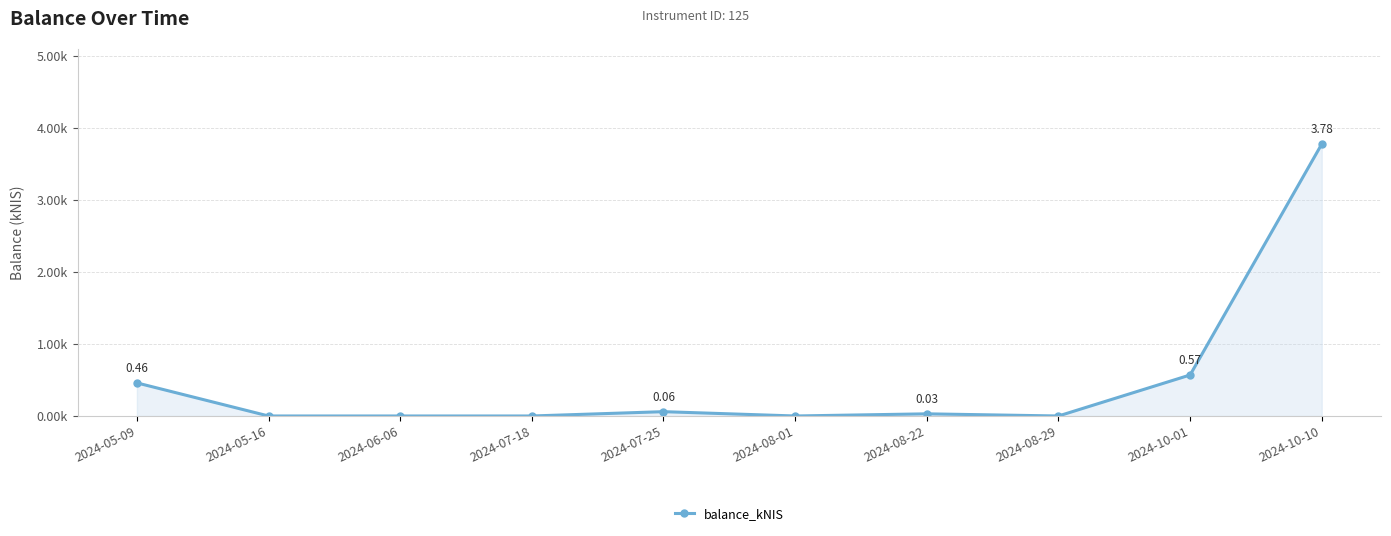

What is the label of the 5th point from the left?

2024-07-25